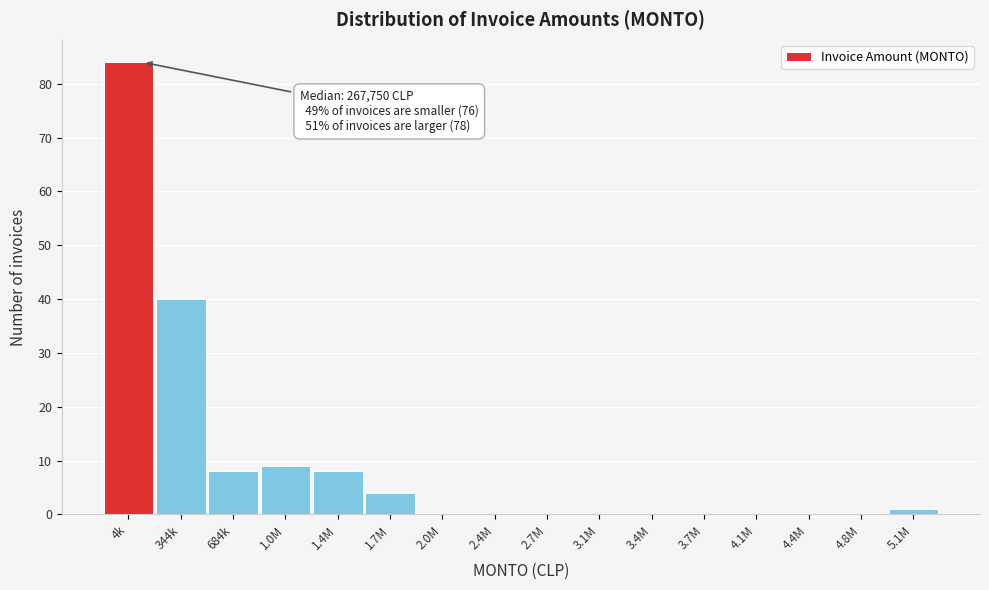

What is the sum of all values?

154